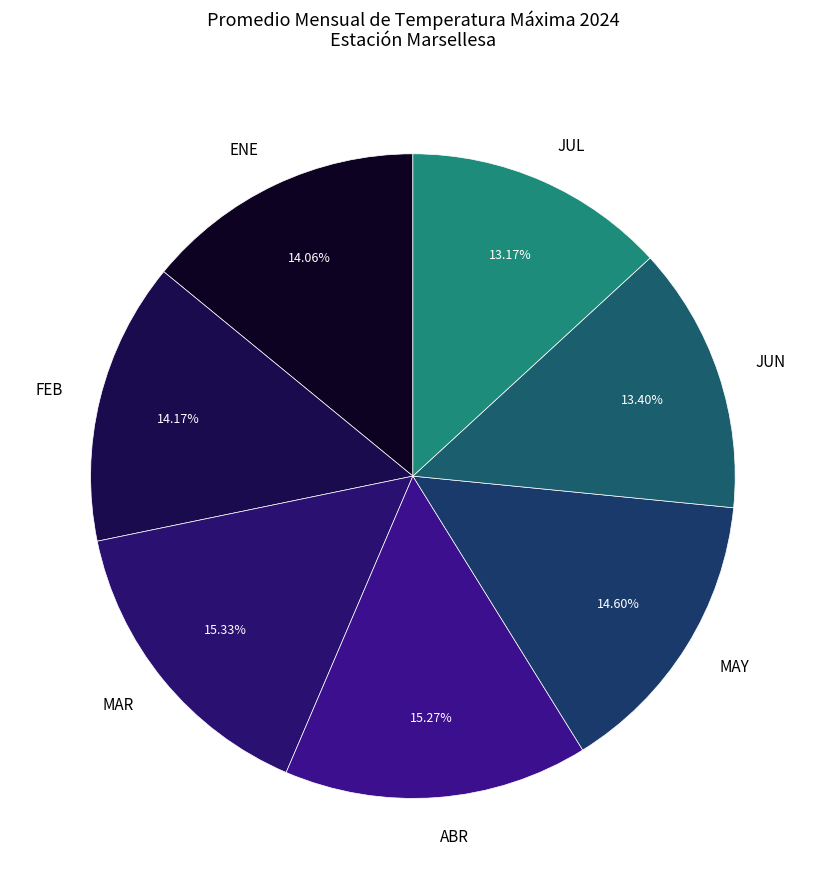

Is ABR the majority of the pie?

No